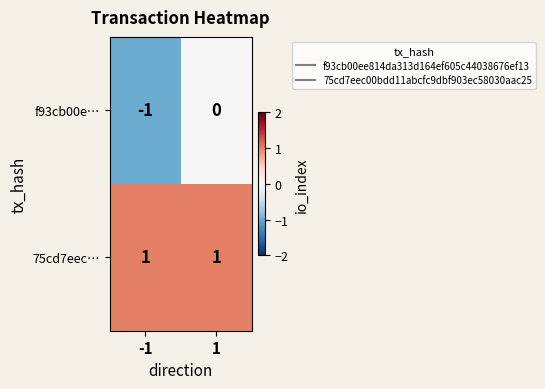

Reading right to left, what are all the values shown in this chart?

f93cb00e…: 1=0	-1=-1
75cd7eec…: 1=1	-1=1